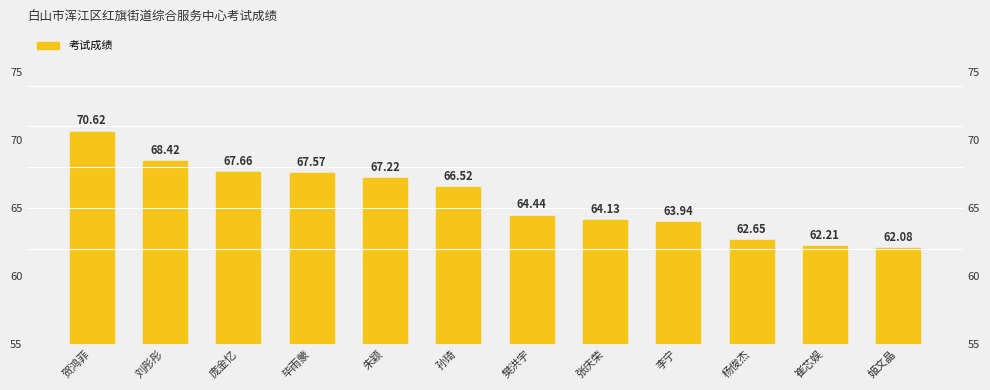

What is the value of the 12th bar from the left?

62.1